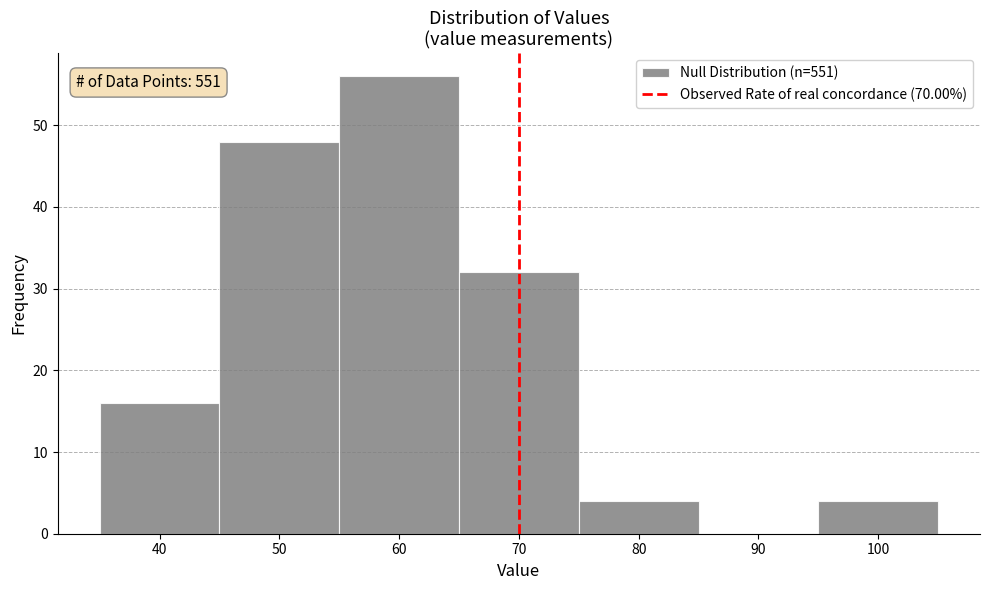

Reading left to right, what are all the values shown in this chart?

40=16	50=48	60=56	70=32	80=4	90=0	100=4